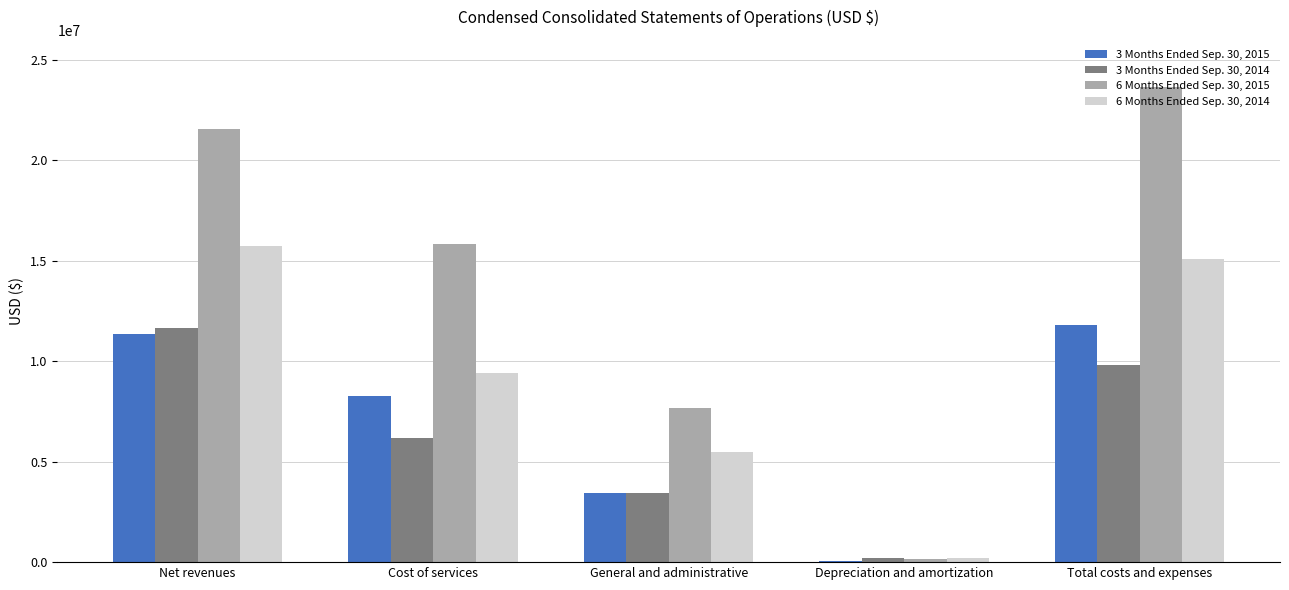

The 3 Months Ended Sep. 30, 2014 series shows 16427668 at Total costs and expenses. True or false?

False